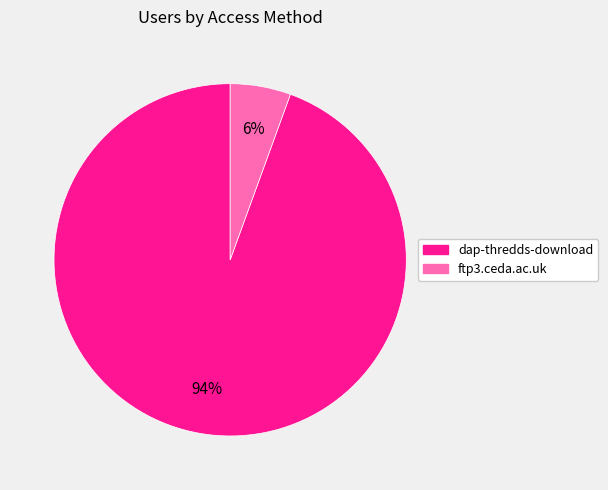

Rank the categories by value from lowest to highest.

ftp3.ceda.ac.uk, dap-thredds-download